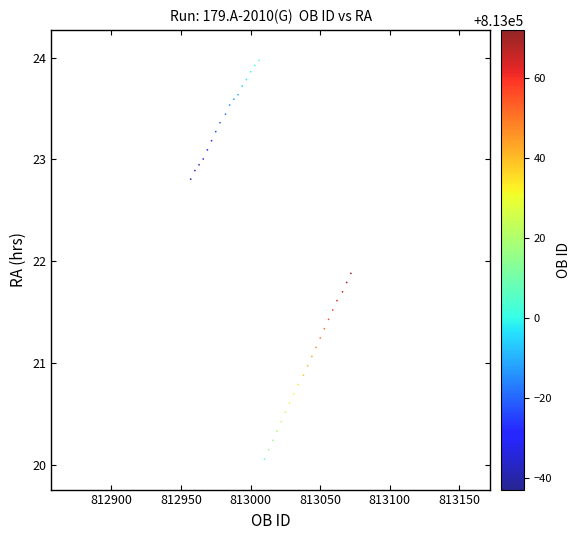

What Y value in the scatter plot is closest to 22?

21.9